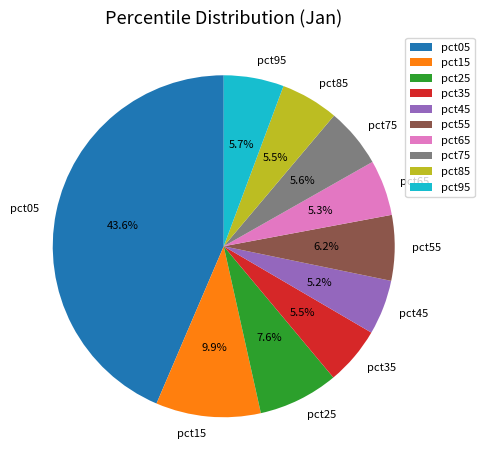

Which category has the biggest portion of the pie?

pct05